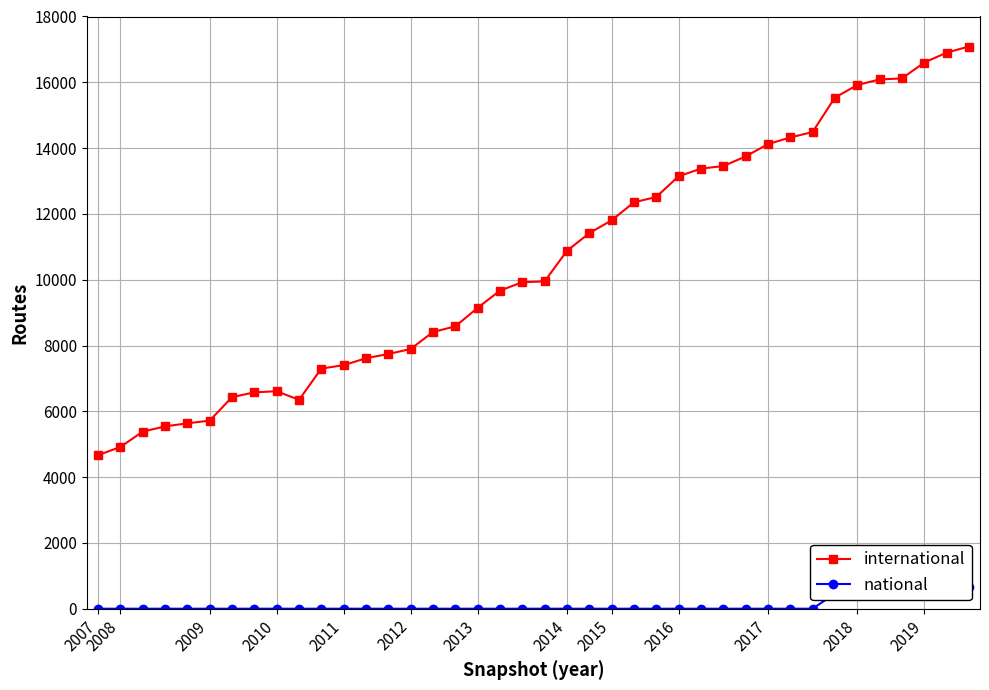

What position from the left is 27?

28